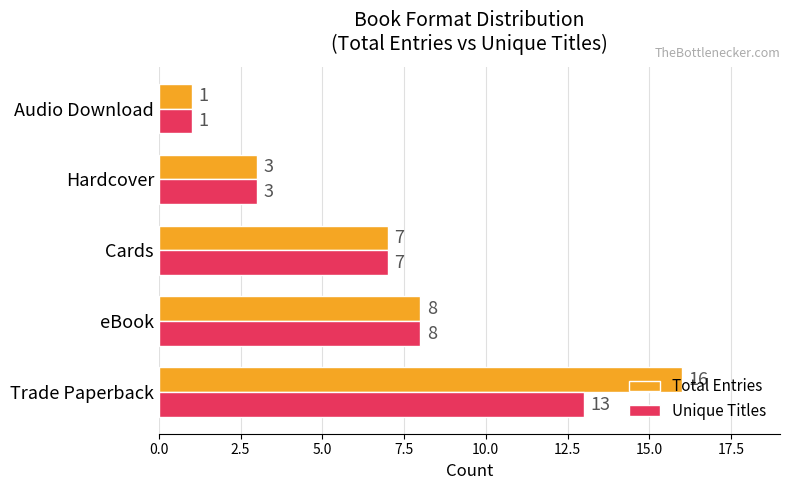

How many data points does each series have?

5